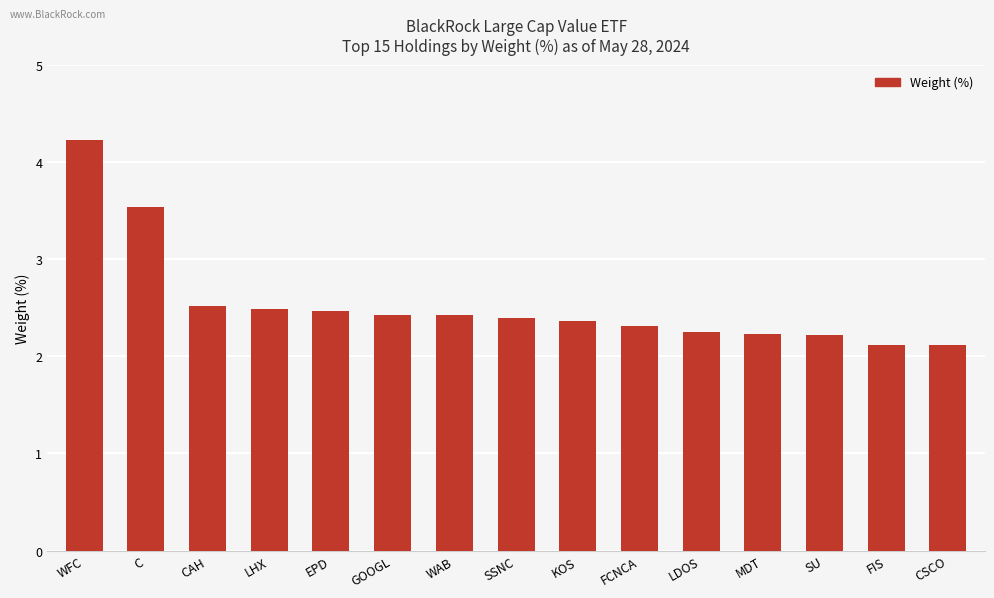

What is the value of the 3rd bar from the left?

2.5